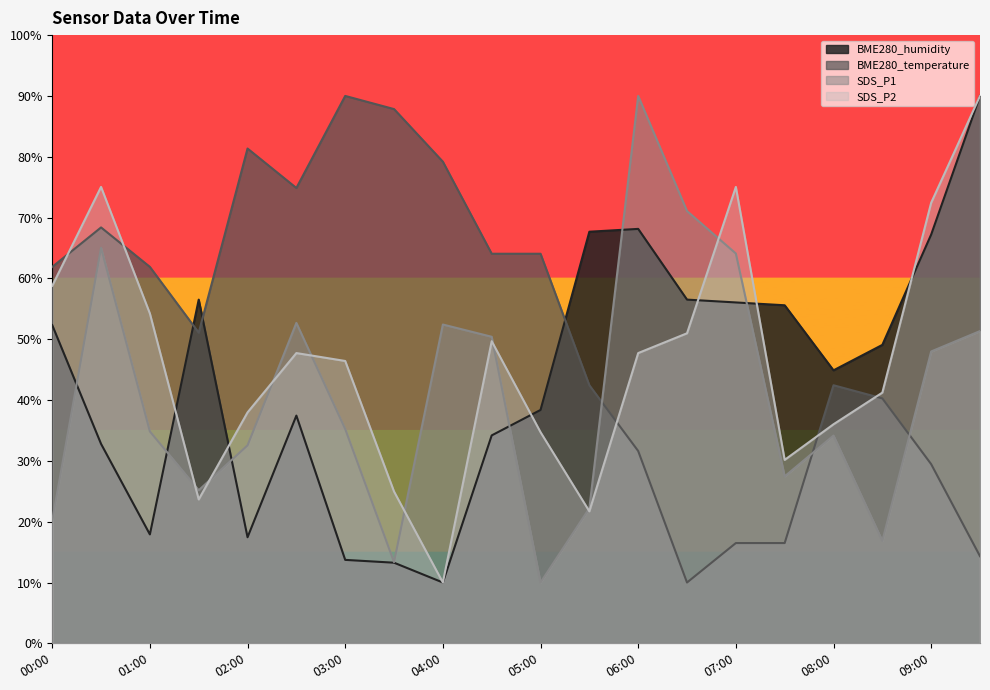

What is the difference between the maximum and minimum values in the BME280_humidity series?

80.0